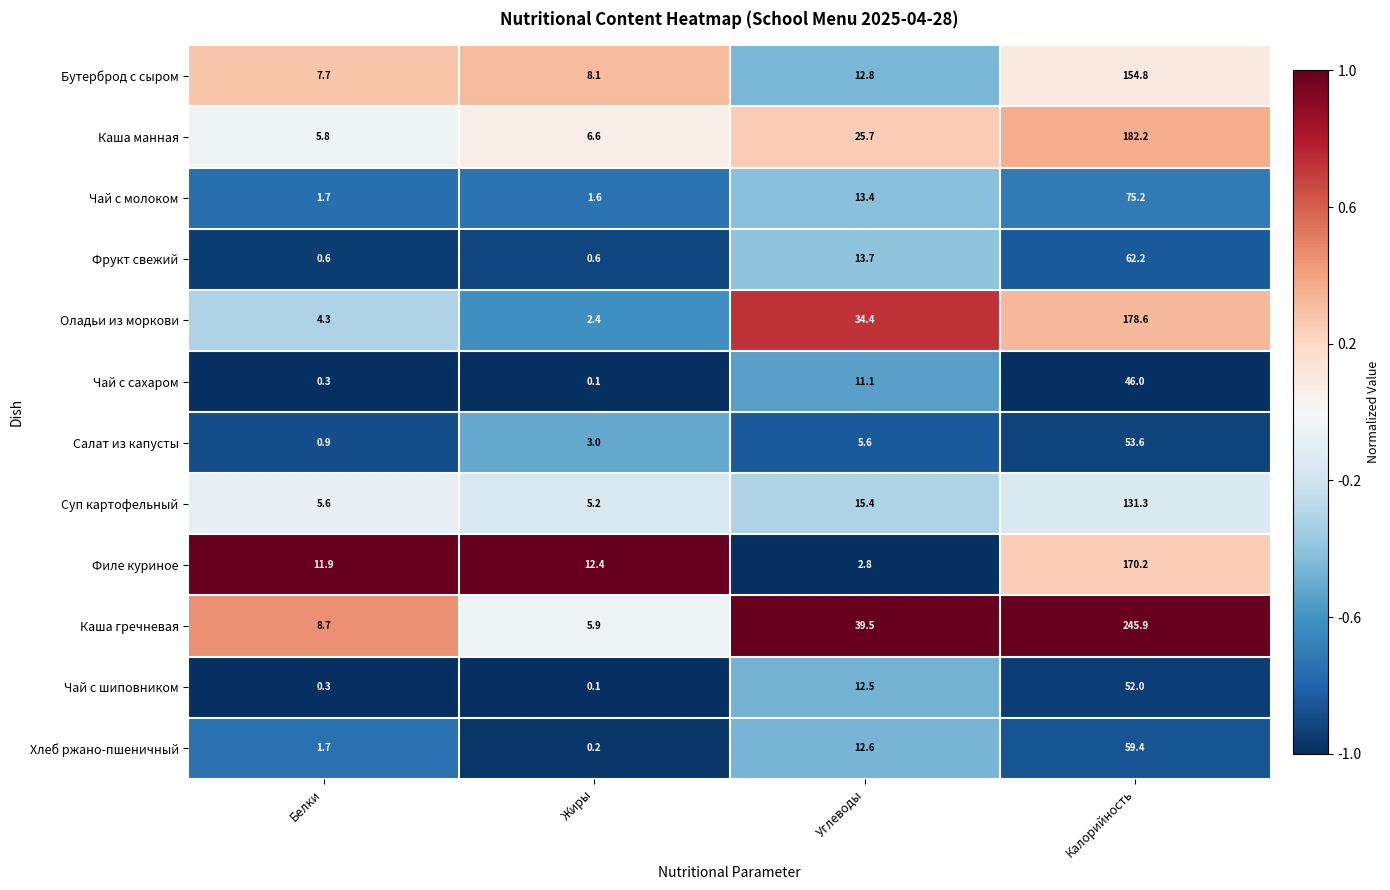

Where does the Бутерброд с сыром series first go above 12?

Углеводы